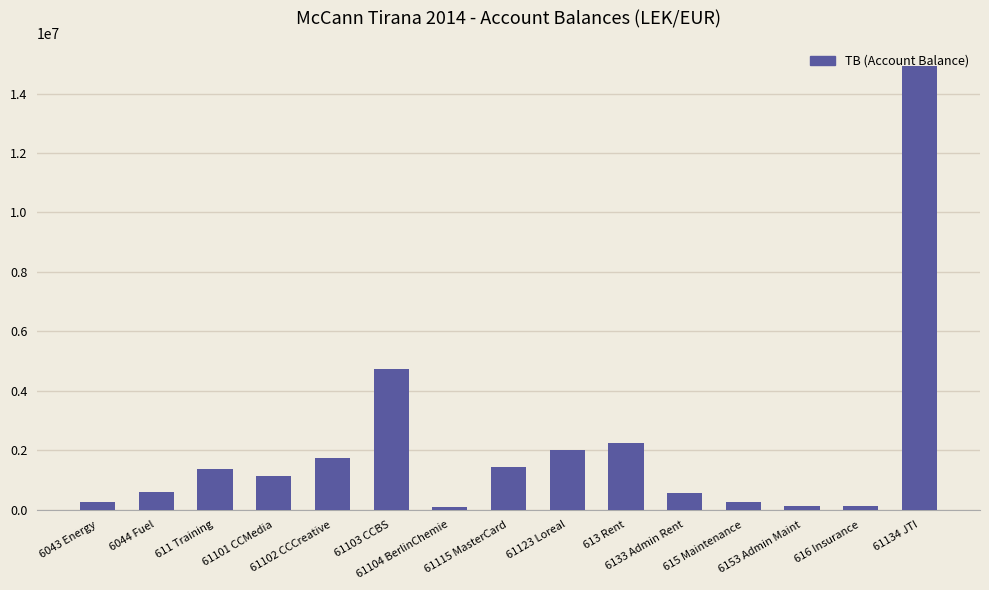

What is the sum of all values?

31638635.3